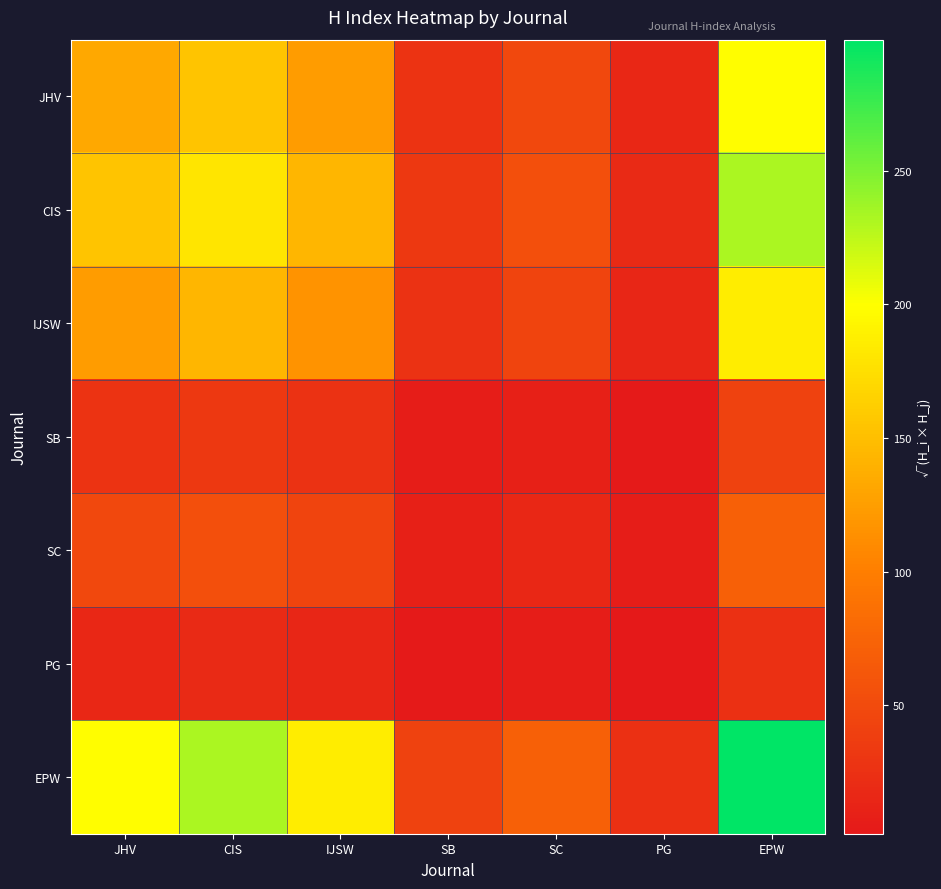

What is the maximum value shown in the chart?

299.0